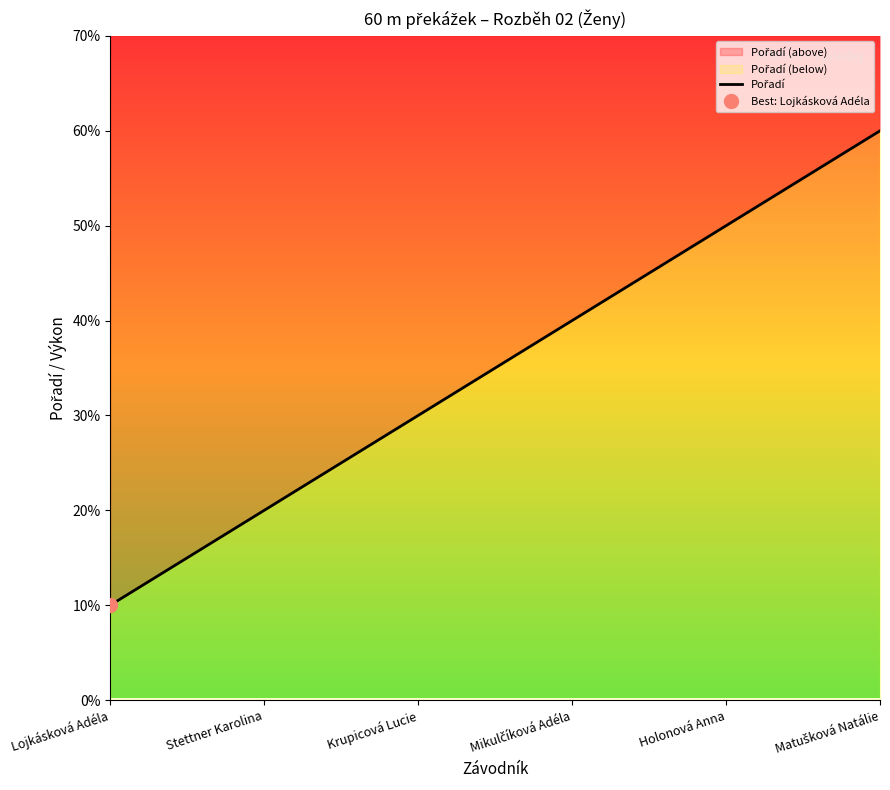

Between Lojkásková Adéla and Stettner Karolina, which is larger?

Stettner Karolina